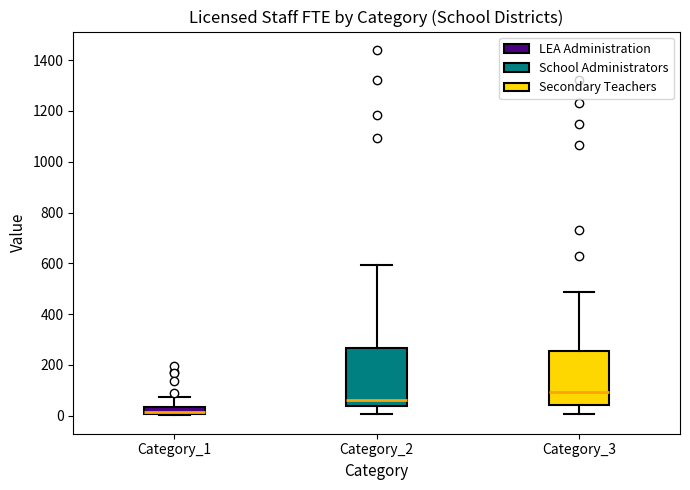

Where does the upper whisker of the box for Category_3 end on the y-axis? The values are not printed on the chart, so give them approximately, as read against the axis.

480